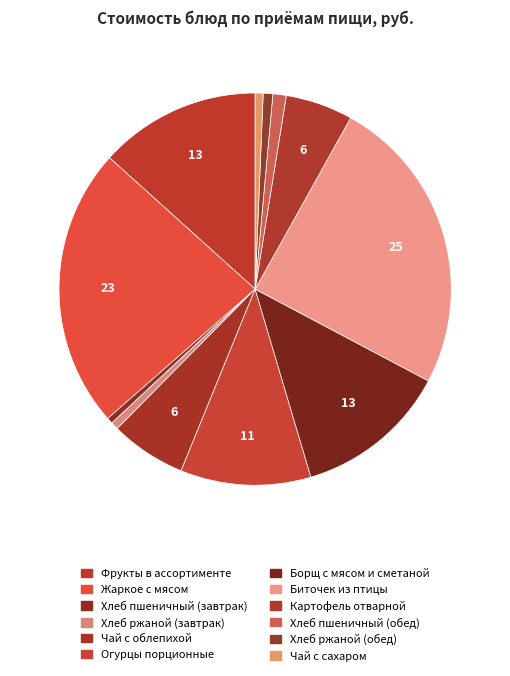

To the nearest percent, what is the difference between the largest and smallest slice percentages?

24%